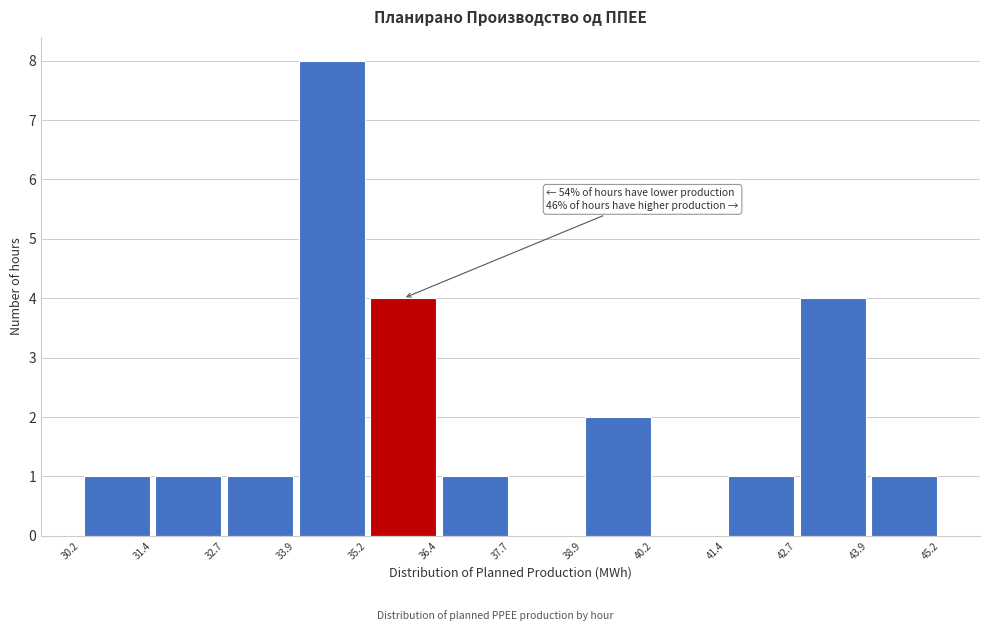

Which range on the x-axis has the tallest bar?

33.9 to 35.2